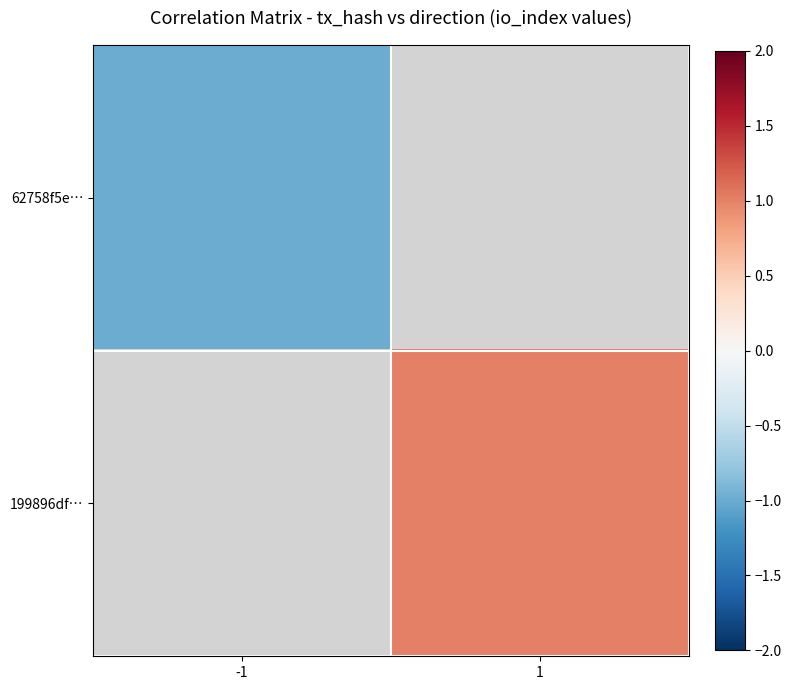

What is the lowest value of the 62758f5e… series?

-1.0